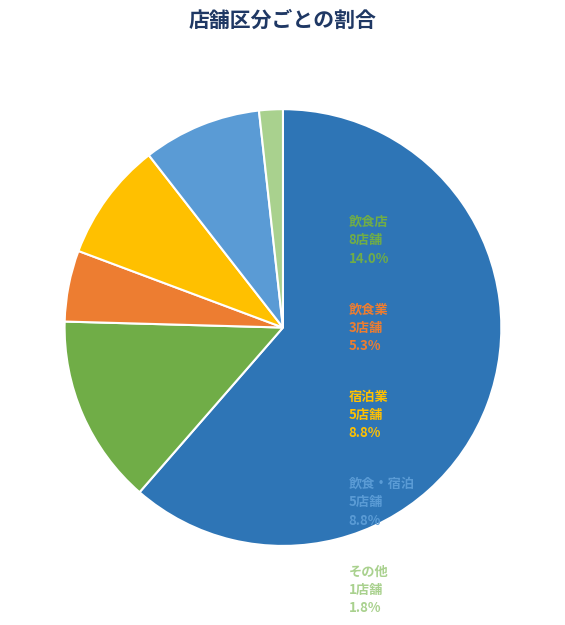

Count the number of slices in the pie.

6